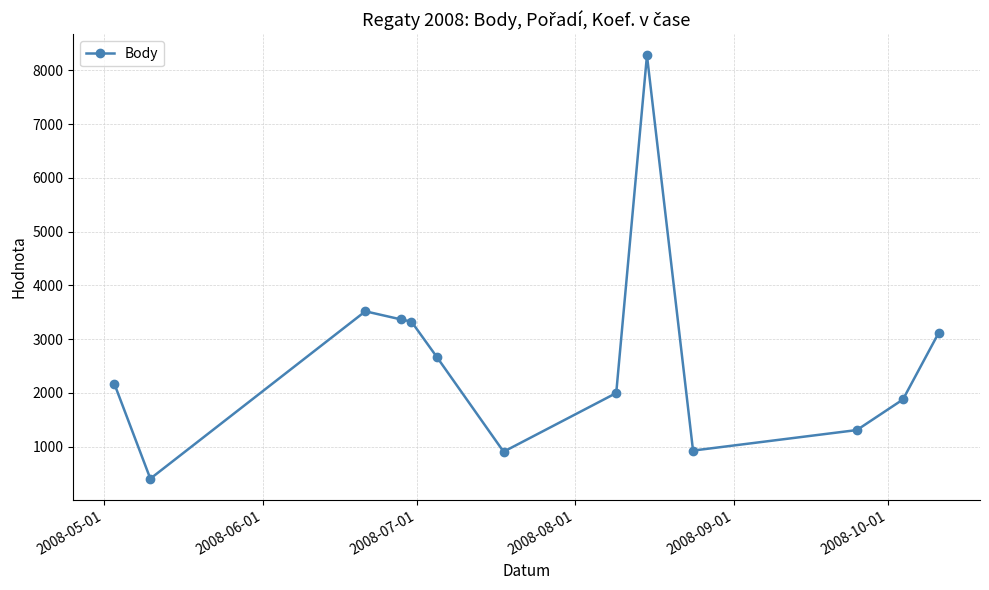

True or false: the data has more than 1 interior local peaks.

True